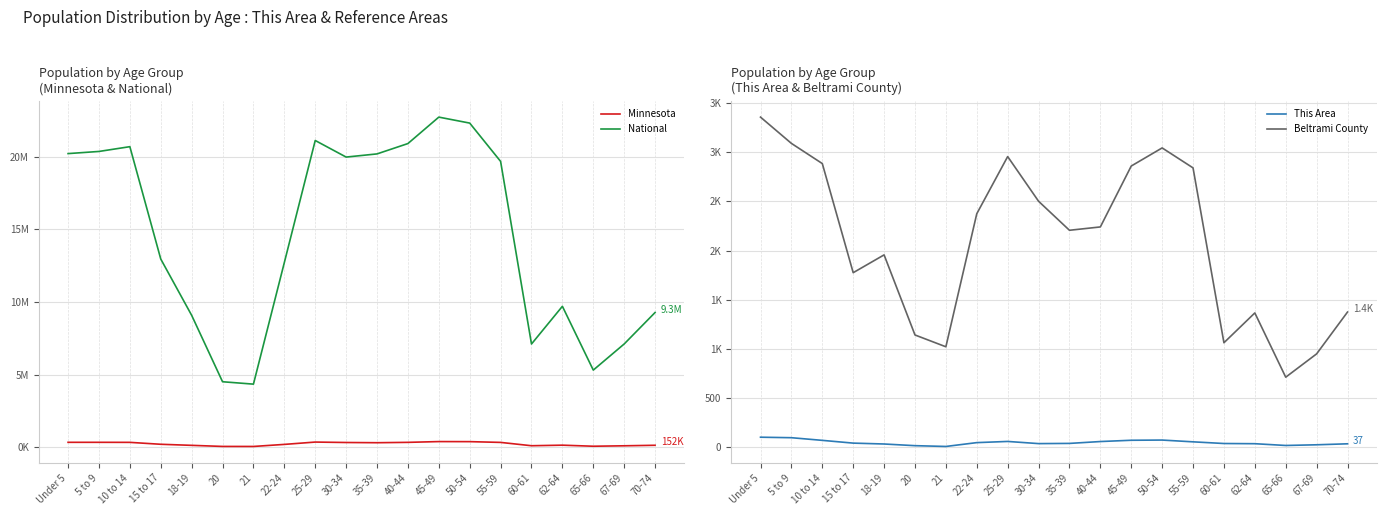

What is the label of the 17th point from the right?

15 to 17